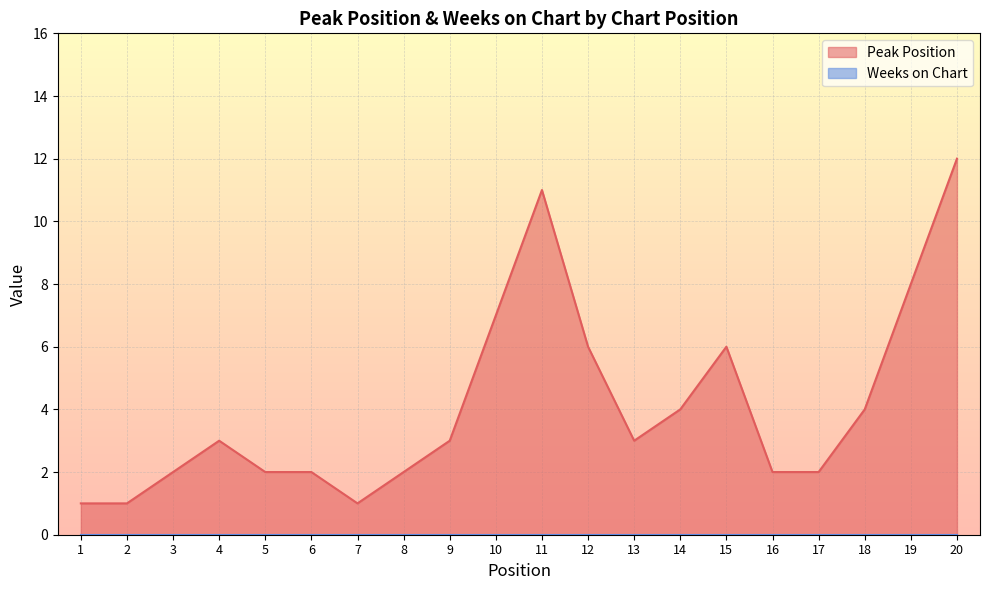

Approximately how many times larger is the value at 5 compared to 19?

0.2